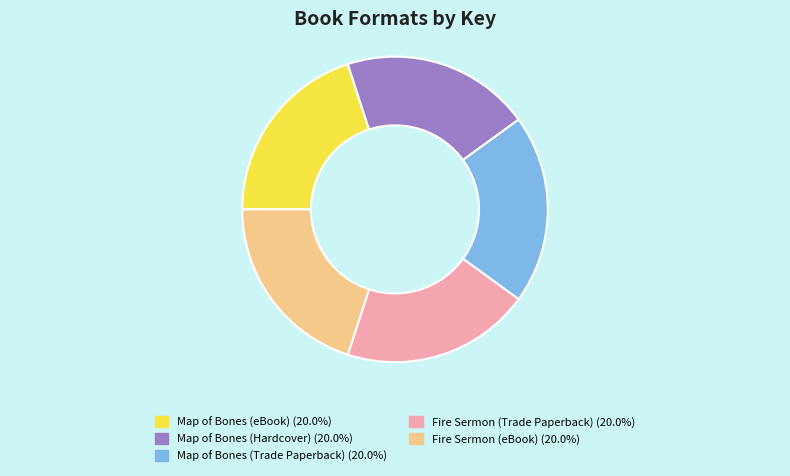

Do Fire Sermon (Trade Paperback) (20.0%) and Map of Bones (Trade Paperback) (20.0%) together represent more than half of the pie?

No